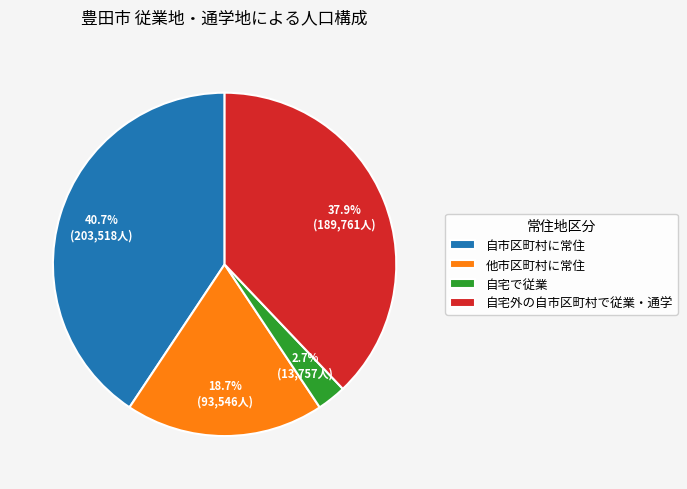

To the nearest percent, what is the difference between the 自市区町村に常住 and 他市区町村に常住 slice percentages?

22%